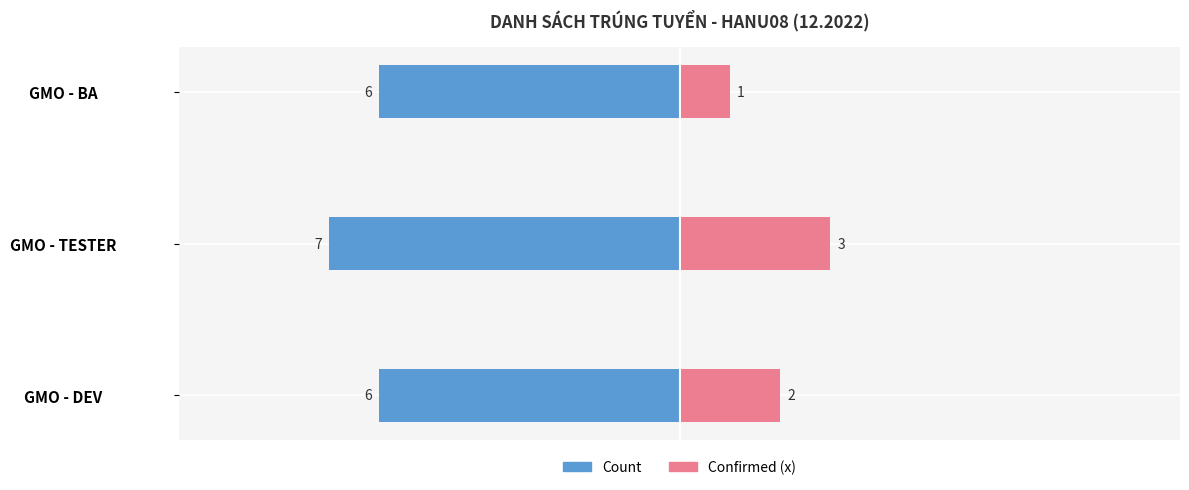

Reading left to right, extract all data points from this chart.

Count: -6	-7	-6
Confirmed (x): 2	3	1